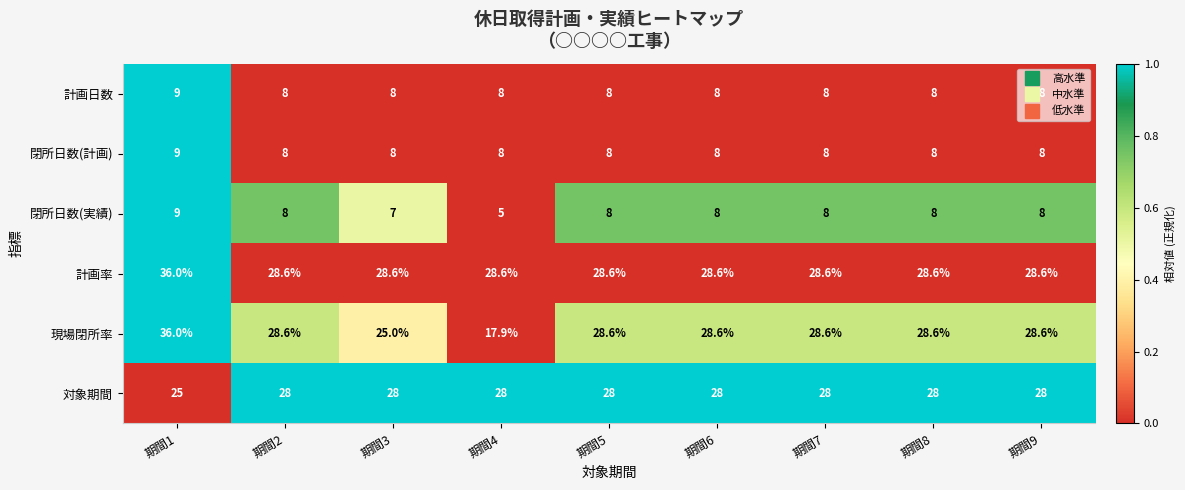

Which series has the widest spread of values?

現場閉所率